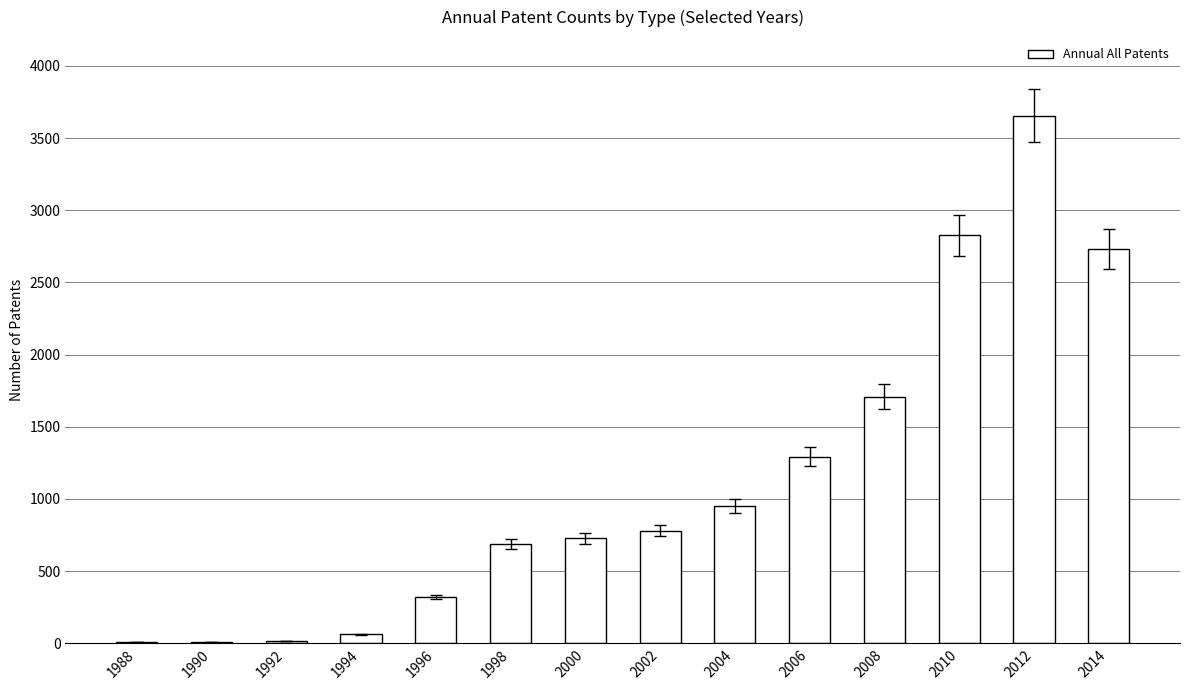

Is it true that the value at 2004 is 950?

True